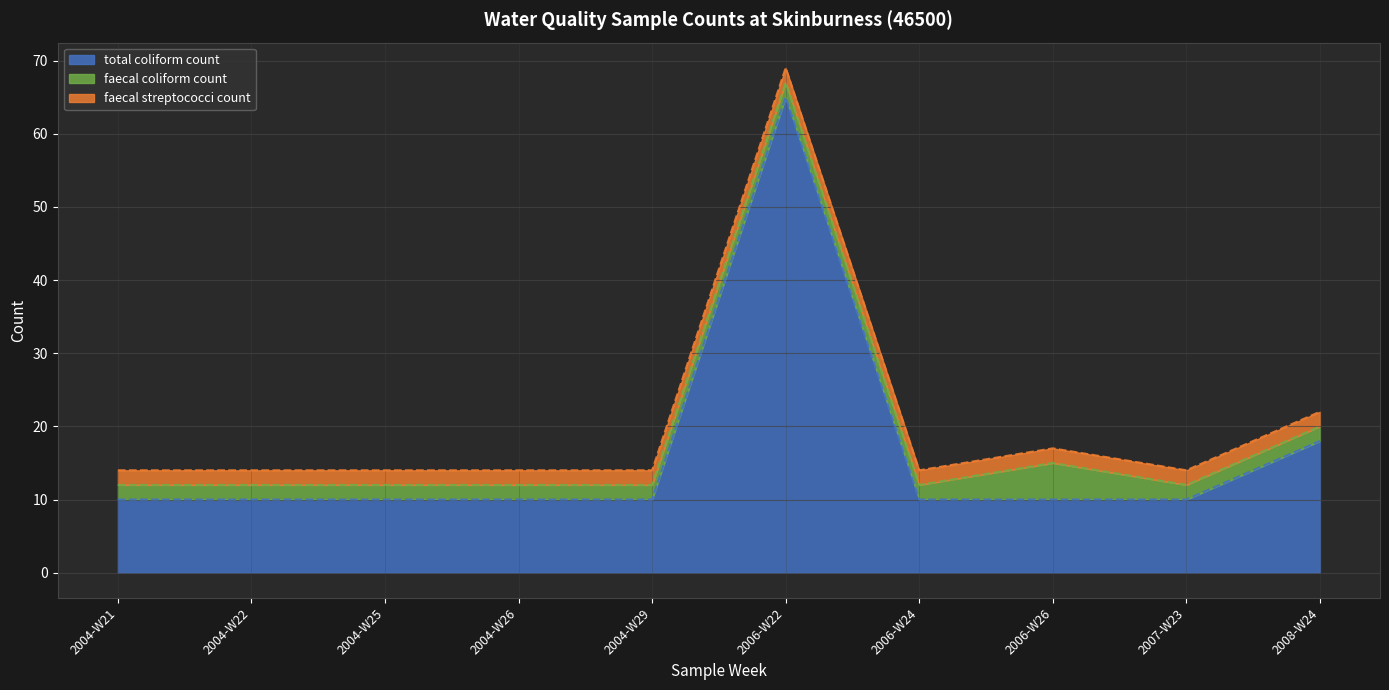

True or false: faecal coliform count has a value of 1 at 2006-W26.

False